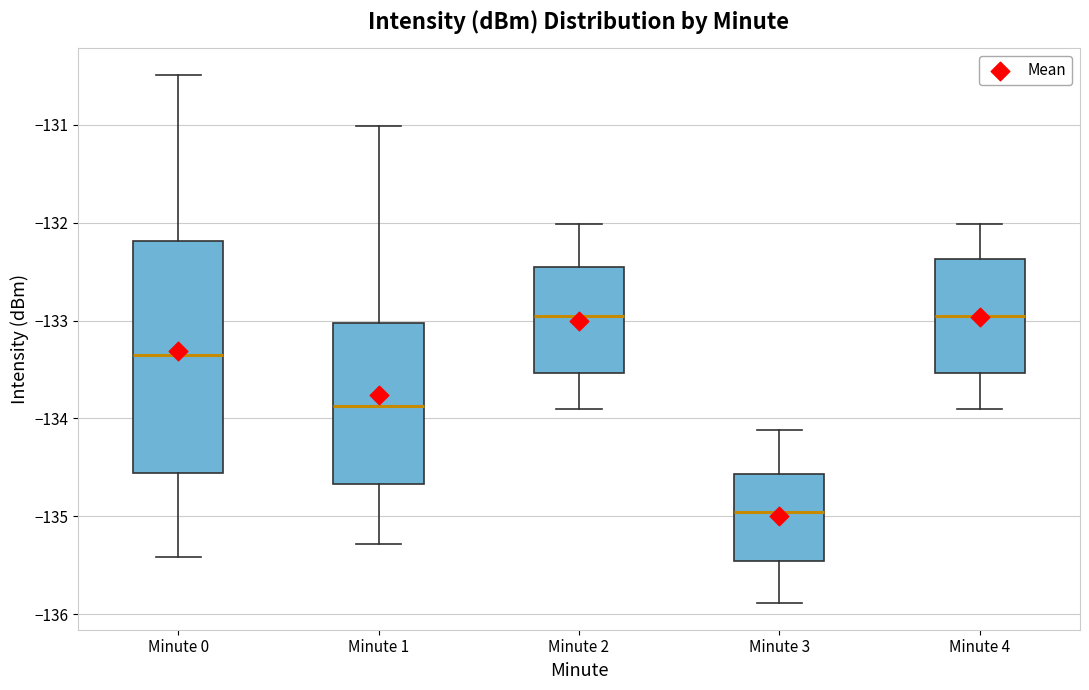

Where does the lower whisker of the box for Minute 3 end on the y-axis? The values are not printed on the chart, so give them approximately, as read against the axis.

-135.9